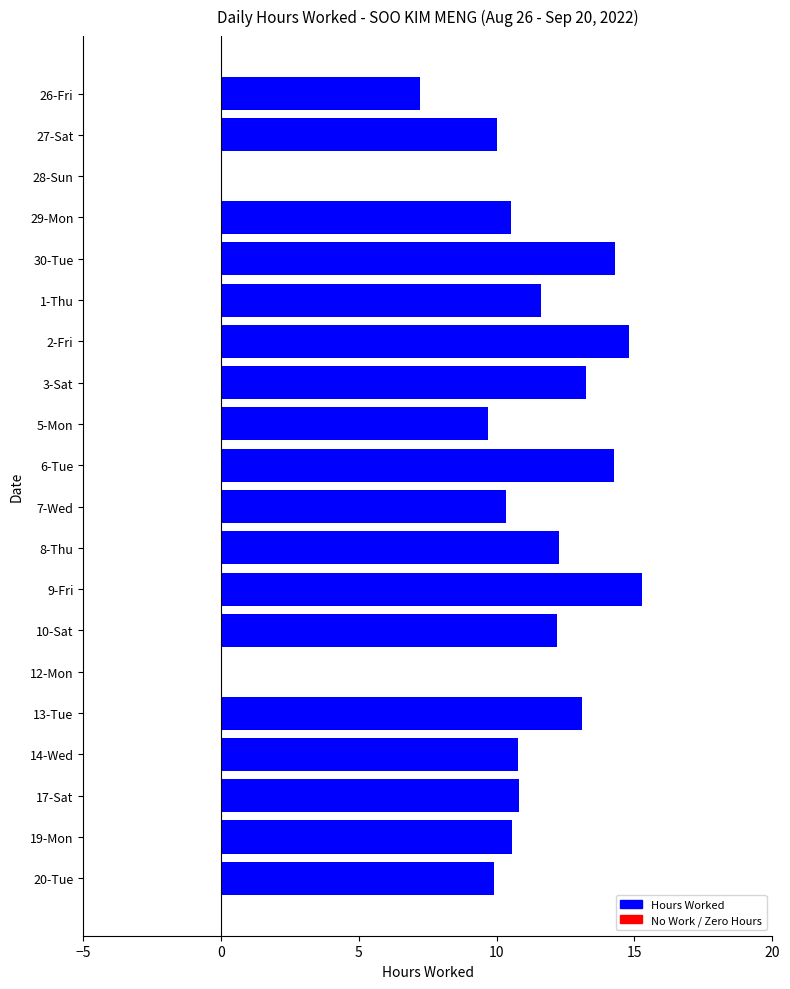

What is the sum of all values?

210.9